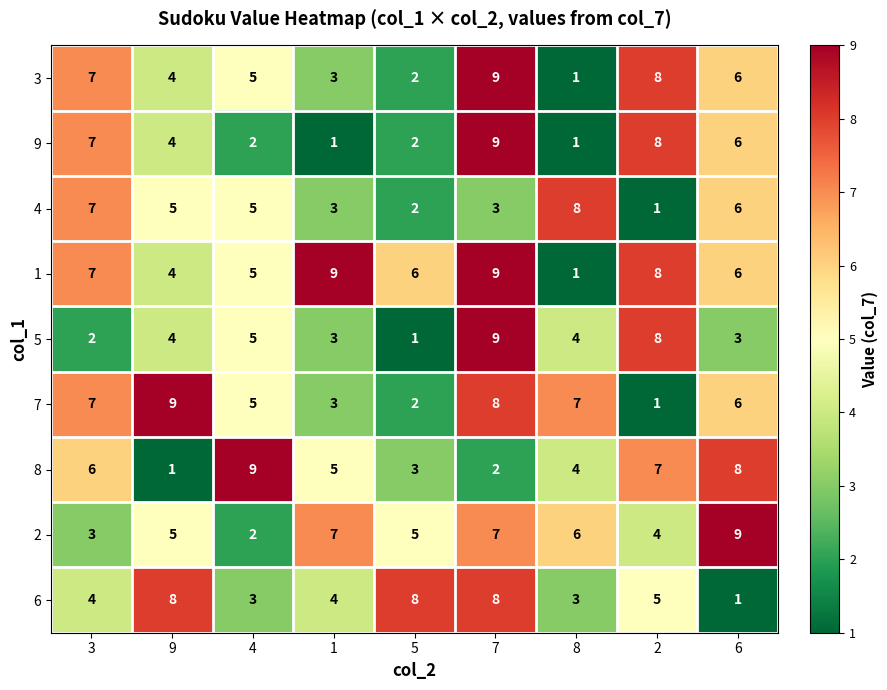

Is the value of 9 at 2 greater than the value of 5 at 9?

Yes